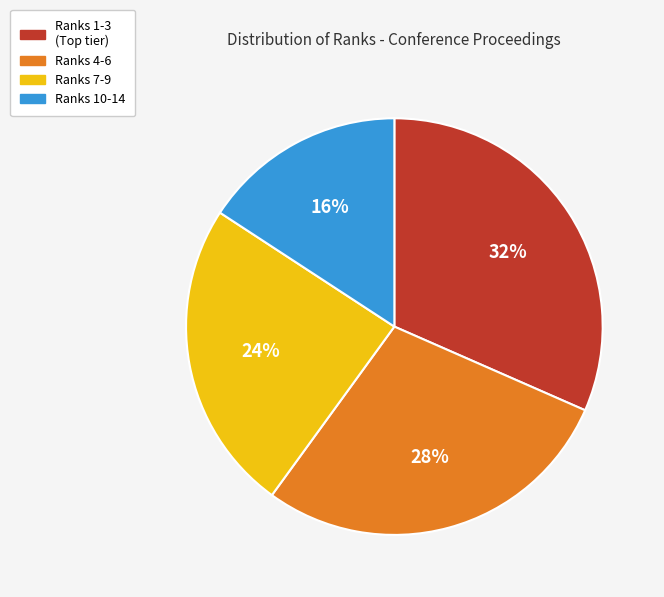

To the nearest percent, what is the difference between the largest and smallest slice percentages?

16%